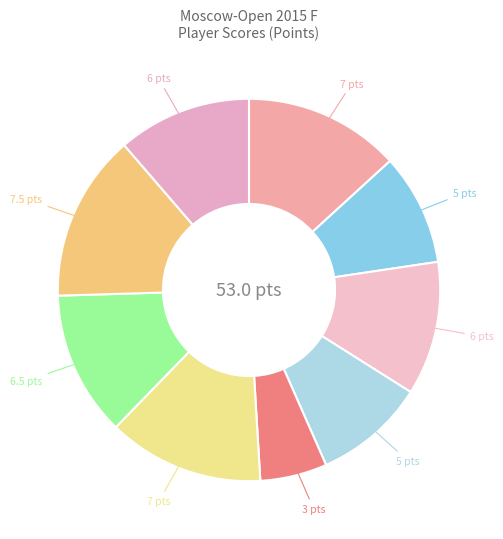

What is the smallest slice in the pie chart?

Strutinskaia Galina